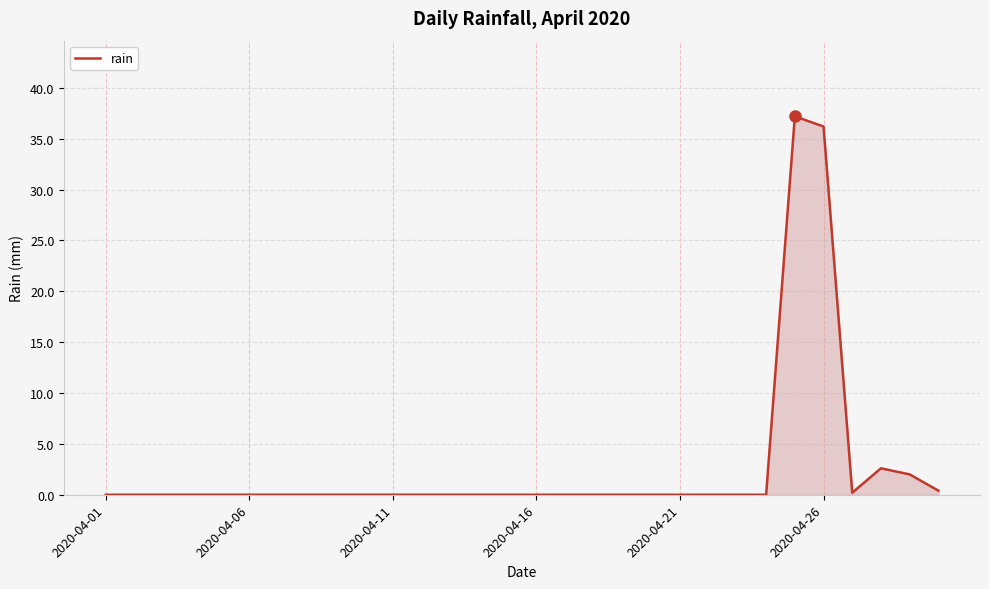

Reading left to right, what are all the values shown in this chart?

0.0	0.0	0.0	0.0	0.0	0.0	0.0	0.0	0.0	0.0	0.0	0.0	0.0	0.0	0.0	0.0	0.0	0.0	0.0	0.0	0.0	0.0	0.0	0.0	37.2	36.2	0.2	2.6	2.0	0.4